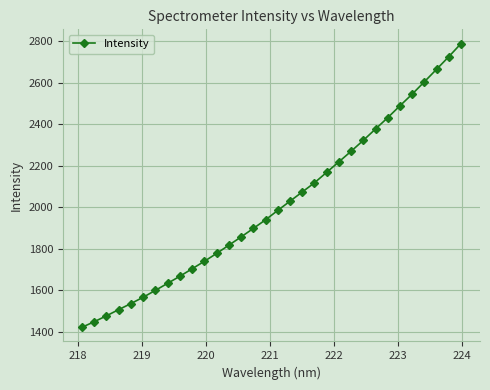

What is the smallest value displayed?

1422.7